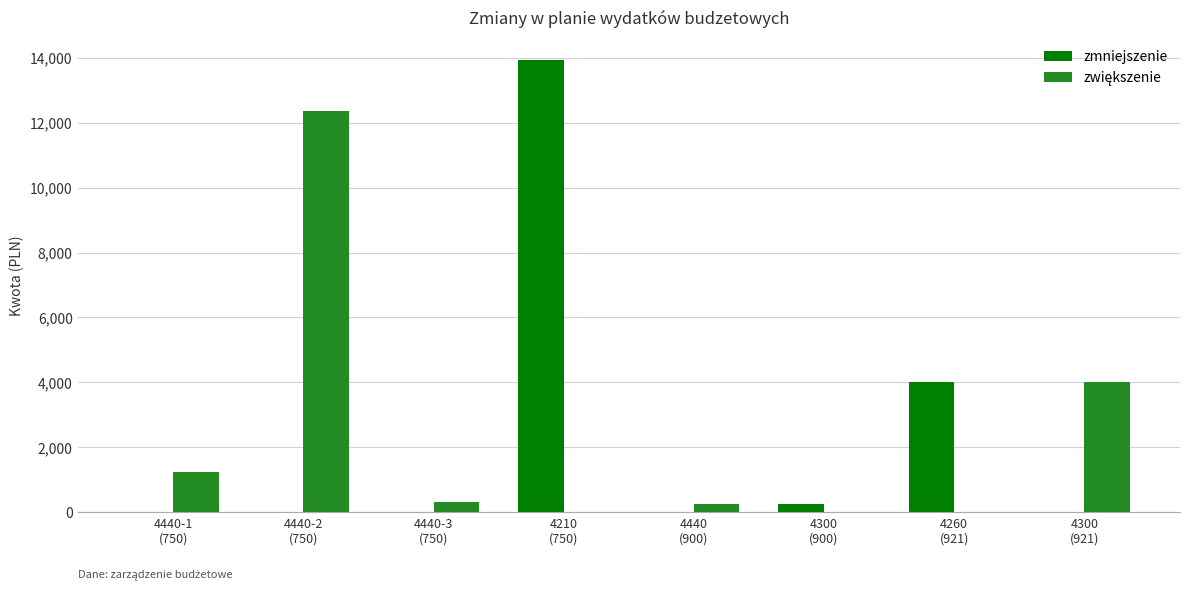

Count the number of data series in this chart.

2